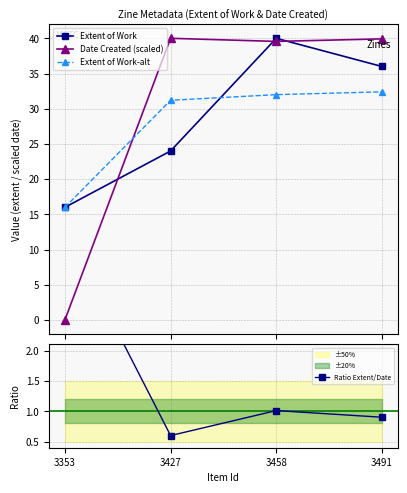

How many interior local peaks does the Date Created (scaled) series have?

1